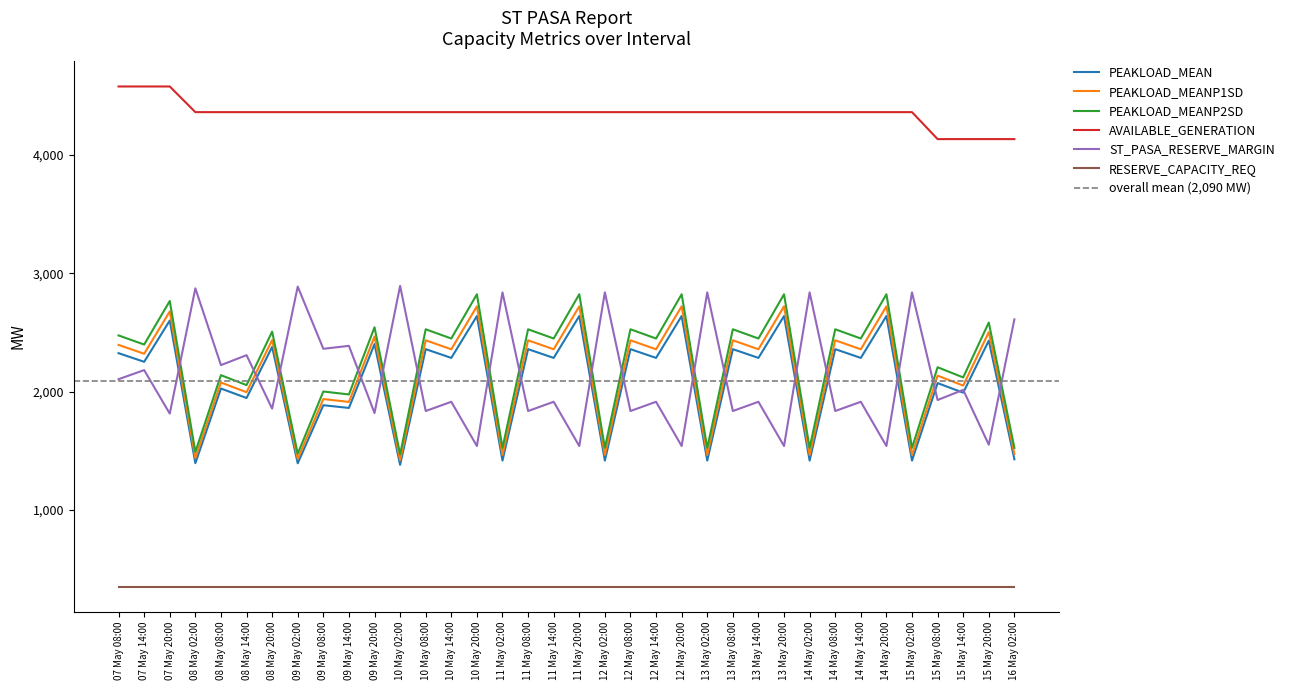

What is the difference between the highest and lowest values at 09 May 08:00?

2478